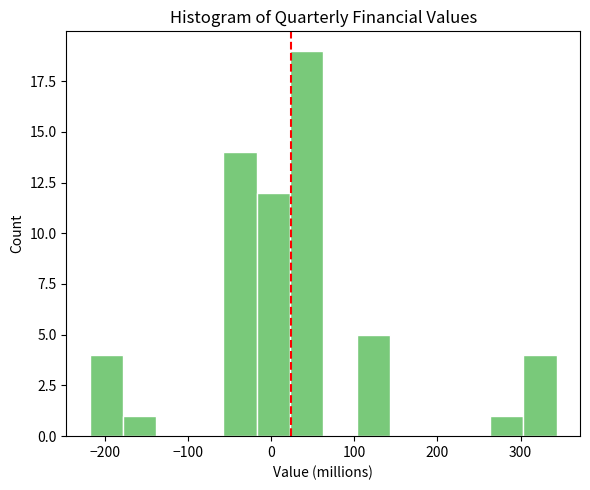

Over which range of the x-axis is the bar tallest?

20 to 60